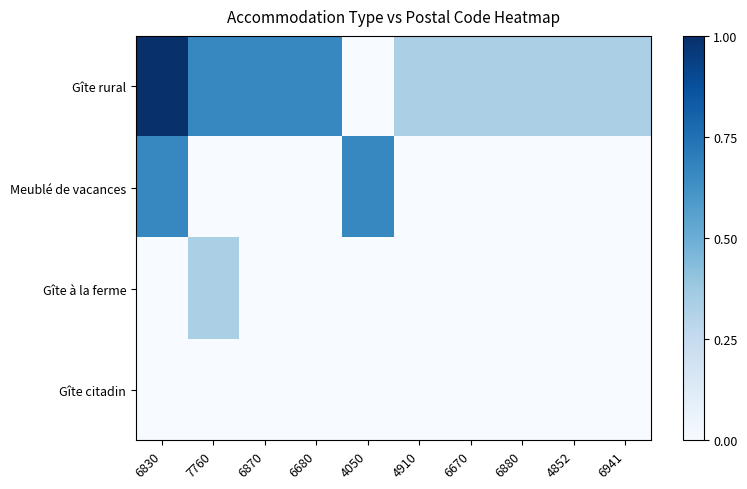

What is the difference between the highest and lowest values at 6830?

1.0